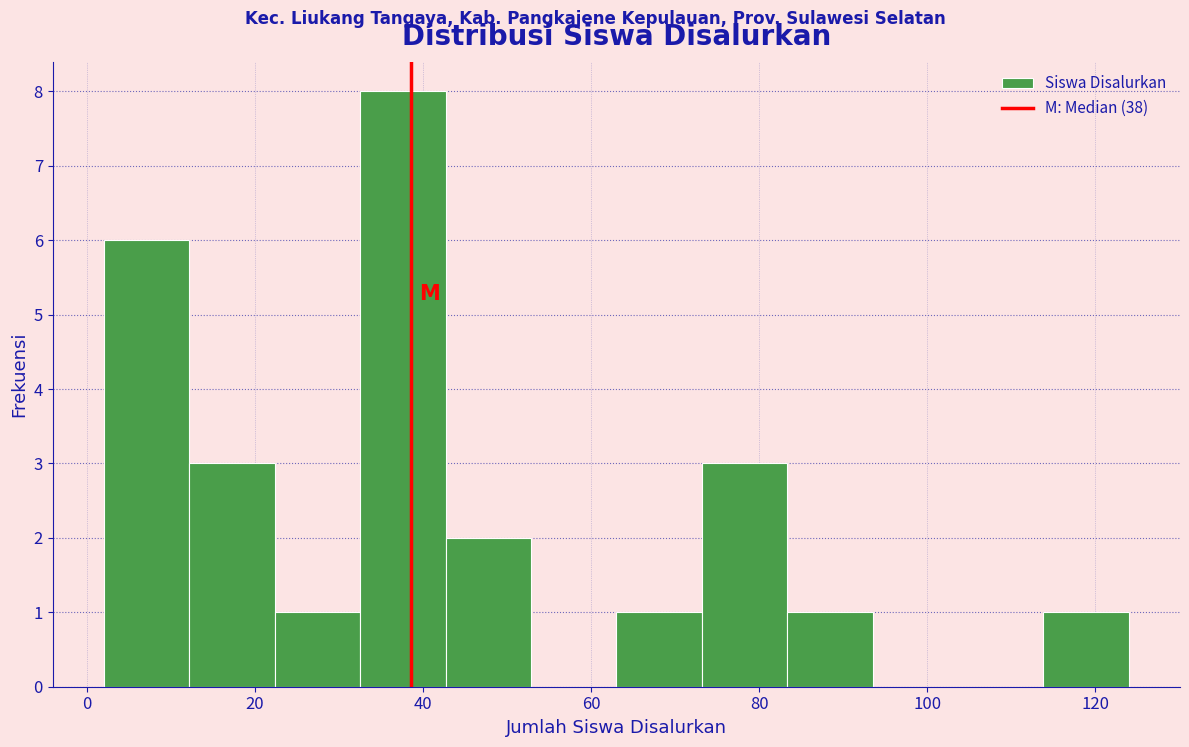

Reading left to right, list every bar in this chart as the range it spans on the x-axis followed by its height. Neither the bar edges nor the heights are printed on the chart, so give them approximately, as read against the axes.

2 to 12: 6
12 to 22: 3
22 to 32: 1
32 to 42: 8
42 to 52: 2
52 to 64: 0
64 to 74: 1
74 to 84: 3
84 to 94: 1
94 to 104: 0
104 to 114: 0
114 to 124: 1